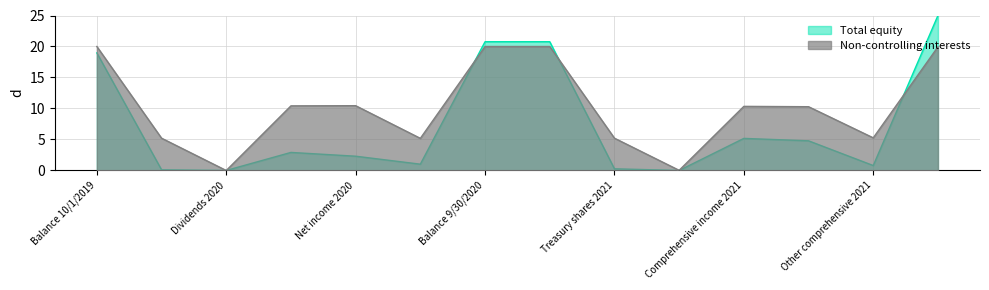

What is the label of the 10th point from the left?

Dividends 2021